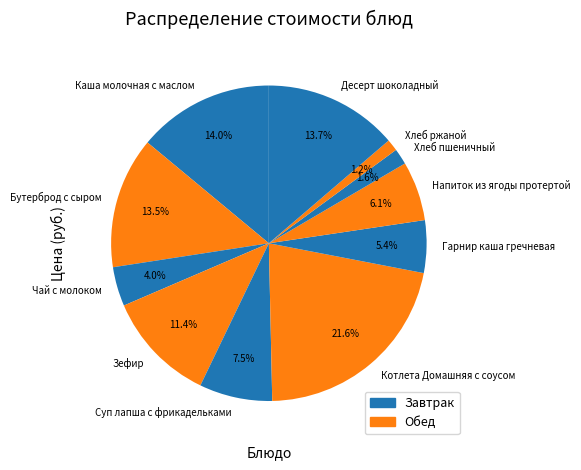

To the nearest percent, what is the difference between the Напиток из ягоды протертой and Хлеб ржаной slice percentages?

5%